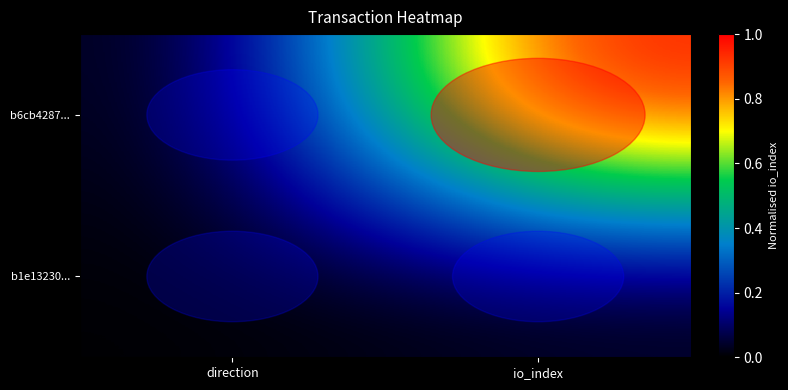

The row_1 series shows 0.0 at direction. True or false?

True